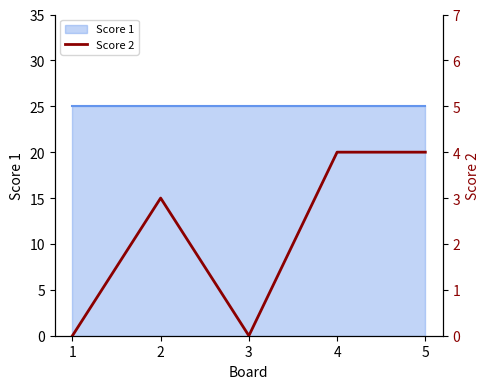

List the labels in order of value, smallest first.

1, 3, 2, 4, 5